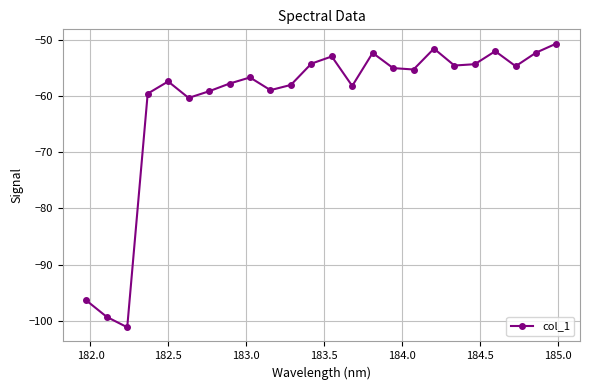

What is the greatest value displayed?

-50.7